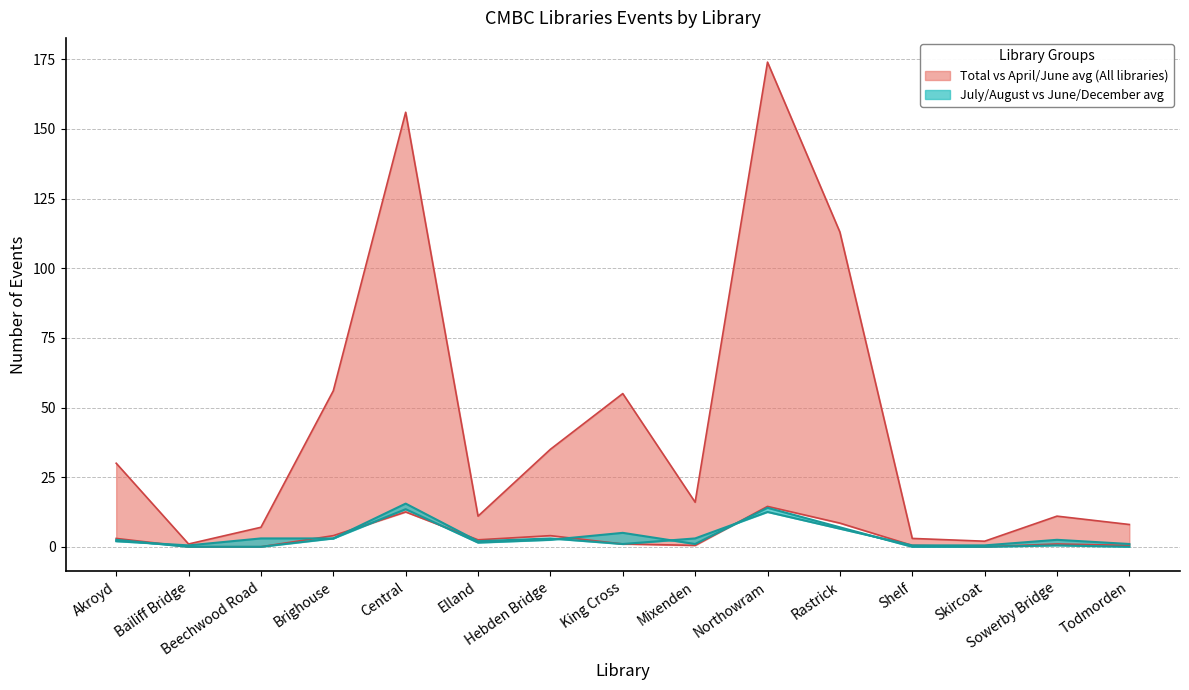

What is the sum of all July Events values?

57